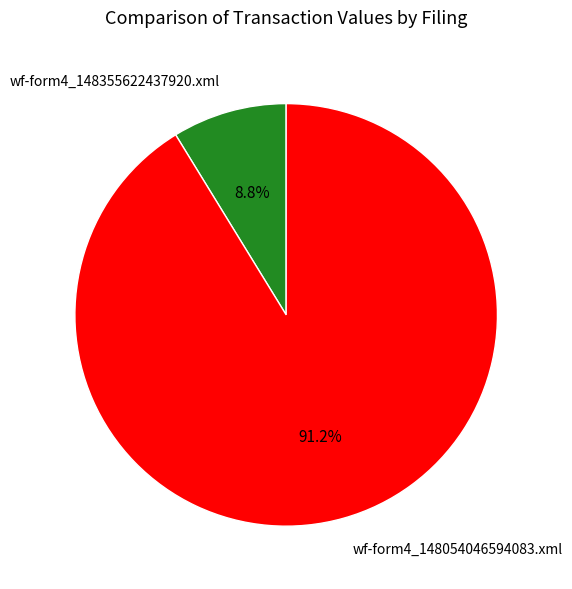

Count the number of slices in the pie.

2